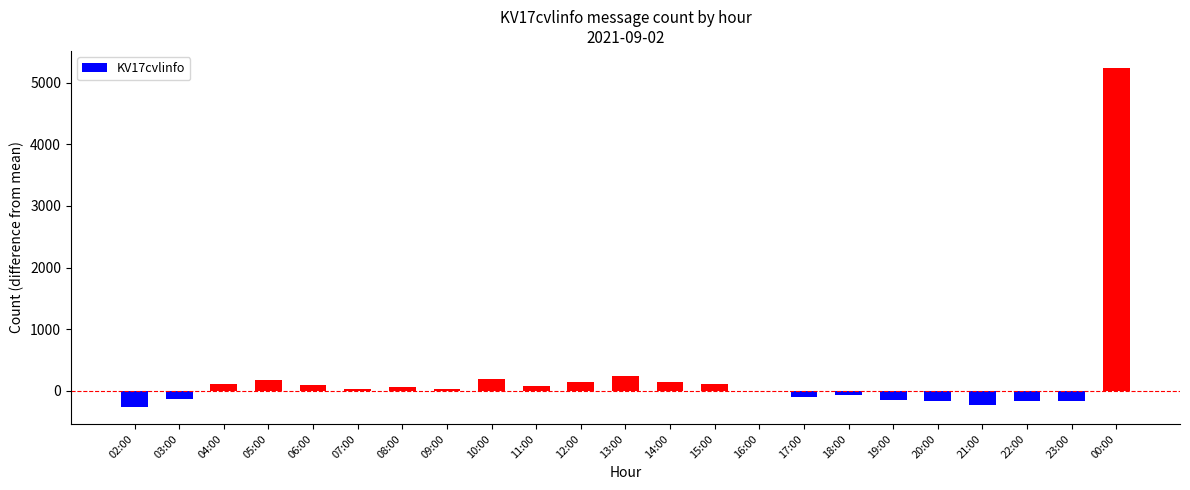

What is the maximum value shown in the chart?

5239.5